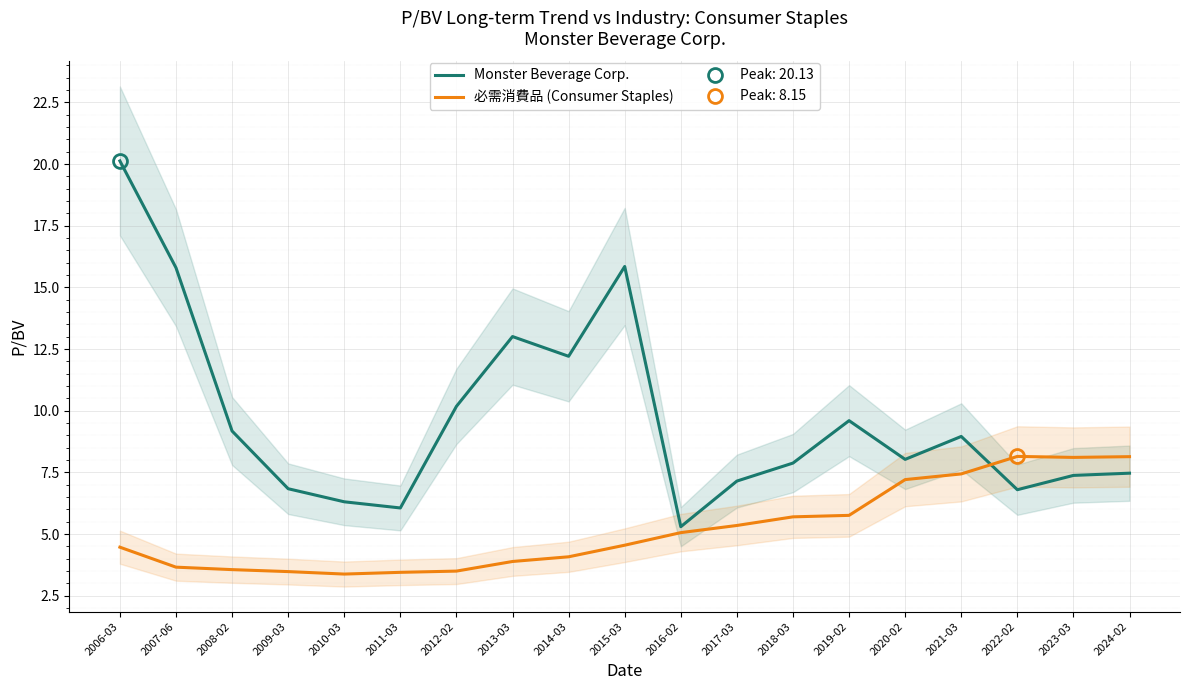

What is the difference between the 必需消費品 (Consumer Staples) values at 2019-02 and 2014-03?

1.7